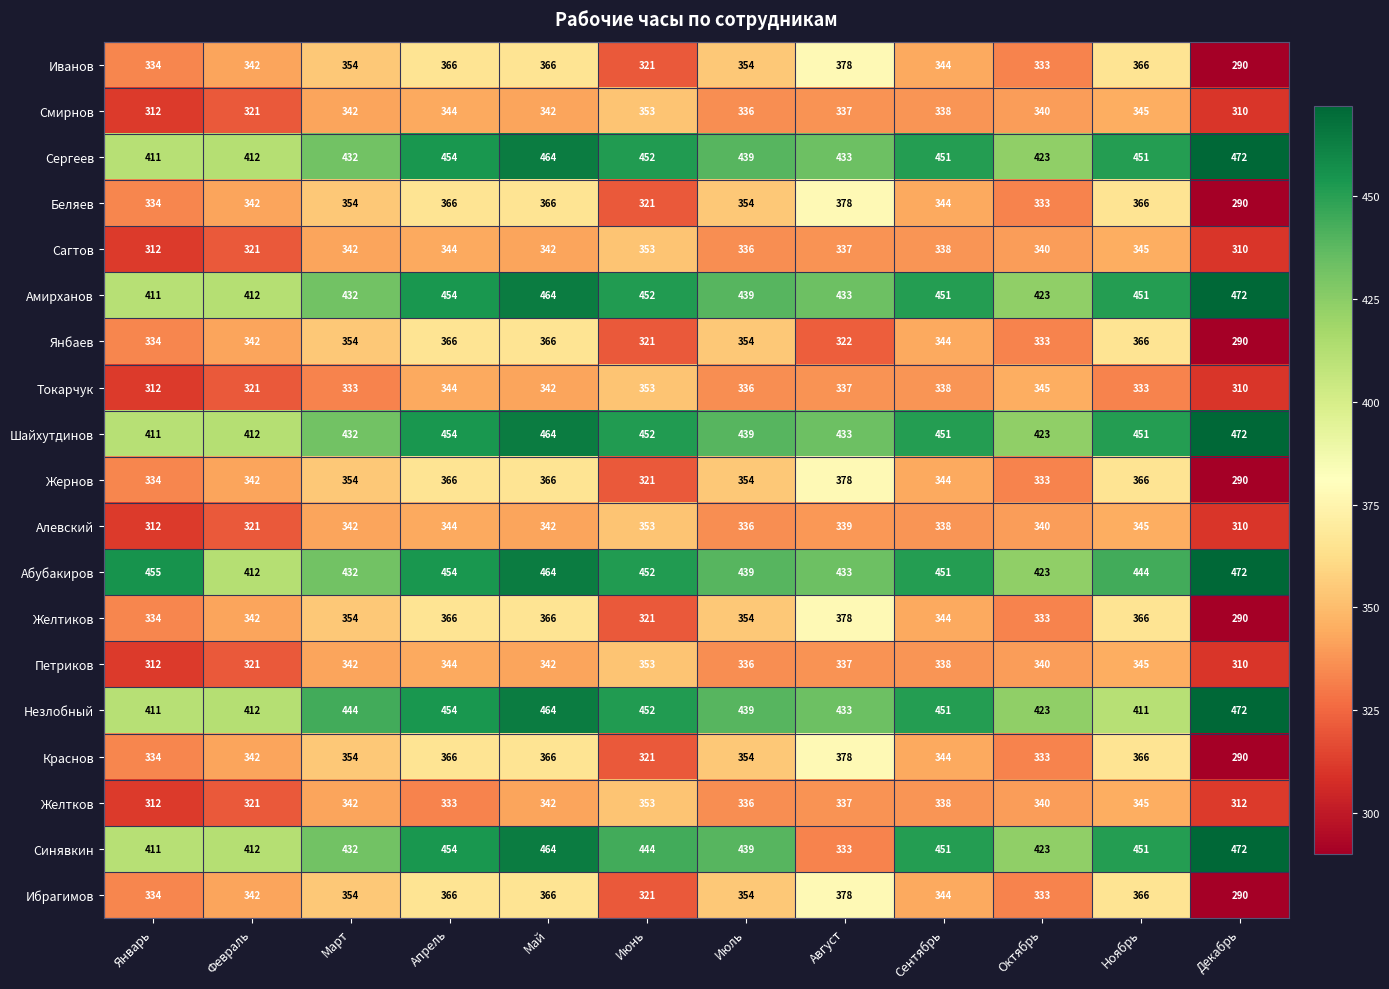

How many data points does each series have?

12